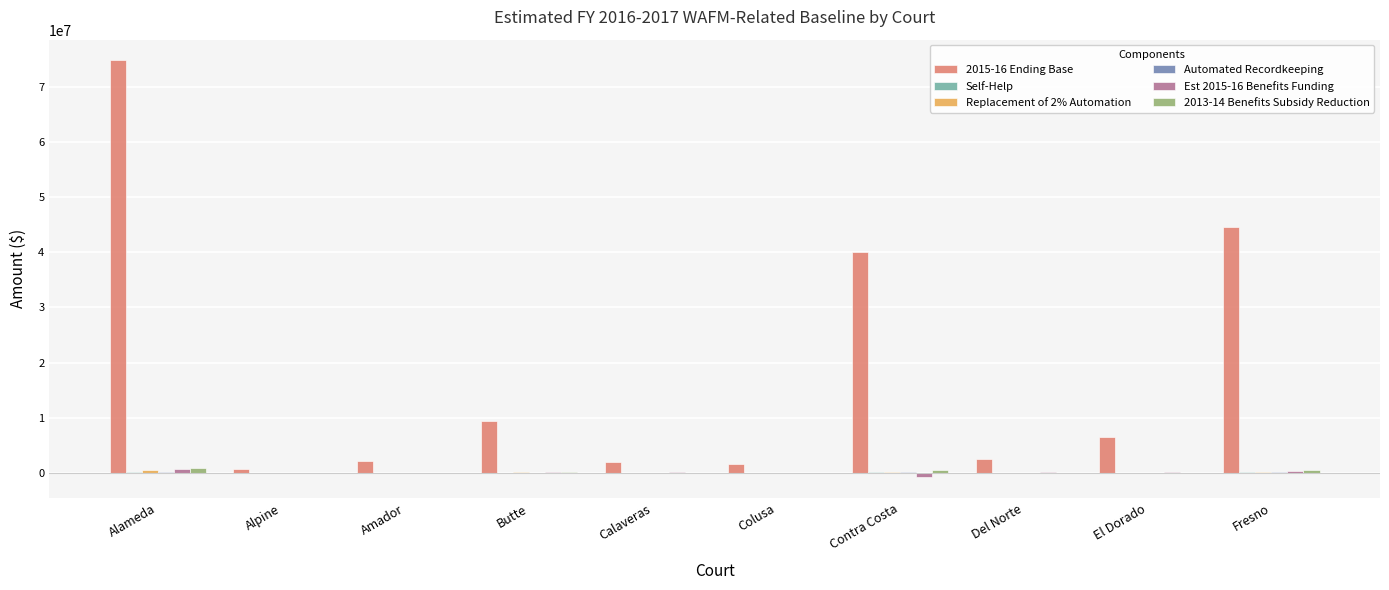

Which category has the highest value across all series?

Alameda